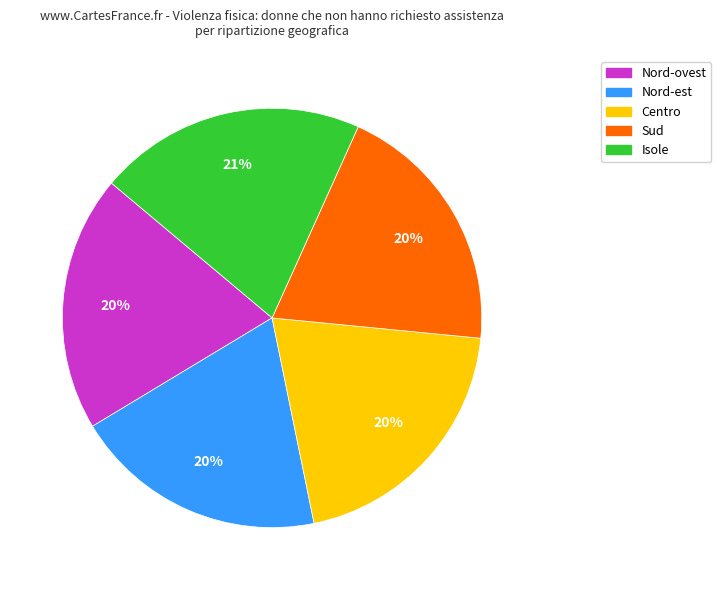

Is it true that Sud is 20% of the pie?

True